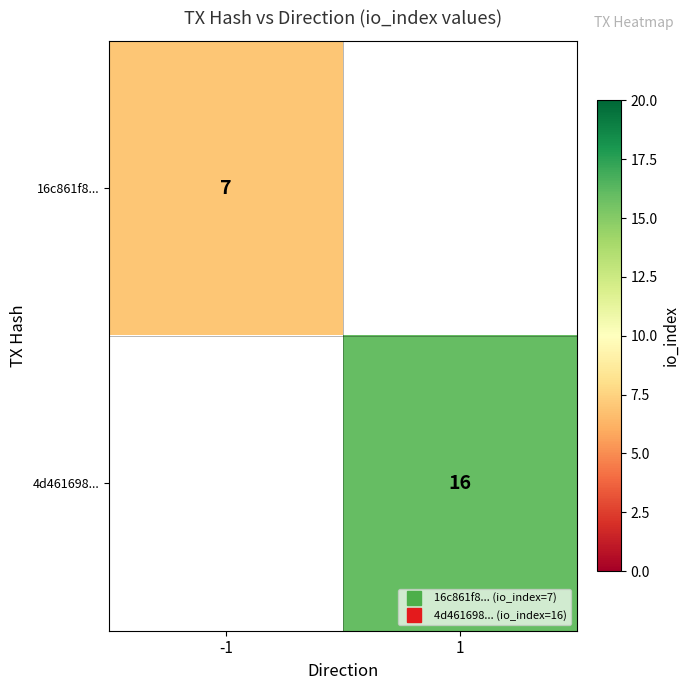

Rank the categories by 16c861f8... value from lowest to highest.

-1, 1